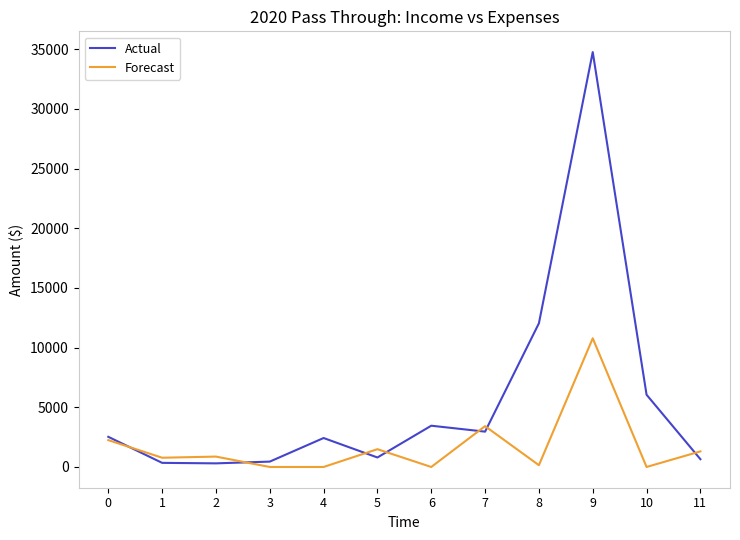

What is the total value across all series at 11?

1957.1